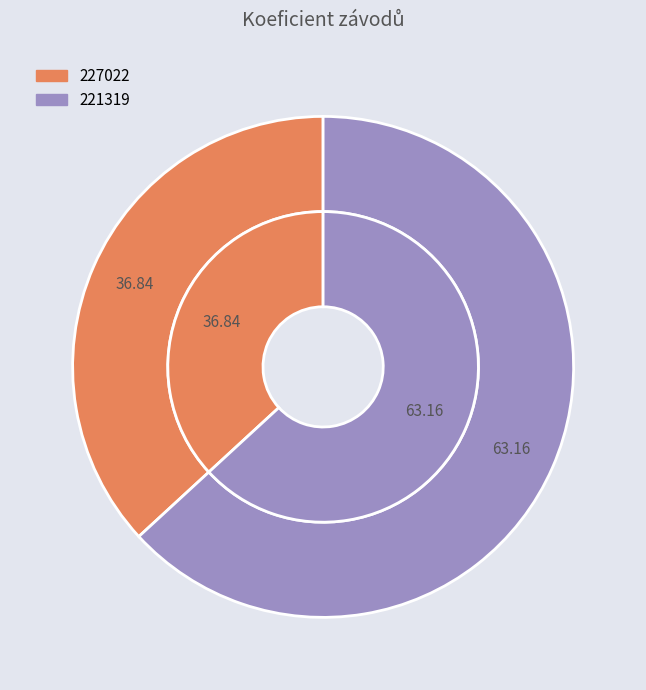

To the nearest percent, what portion does 227022 represent?

37%